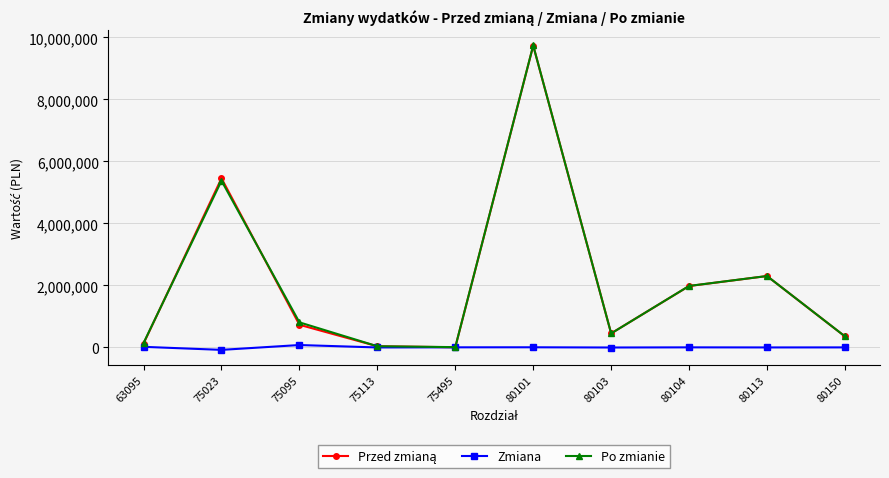

What is the difference between the second highest and second lowest values in the Zmiana series?

21650.0